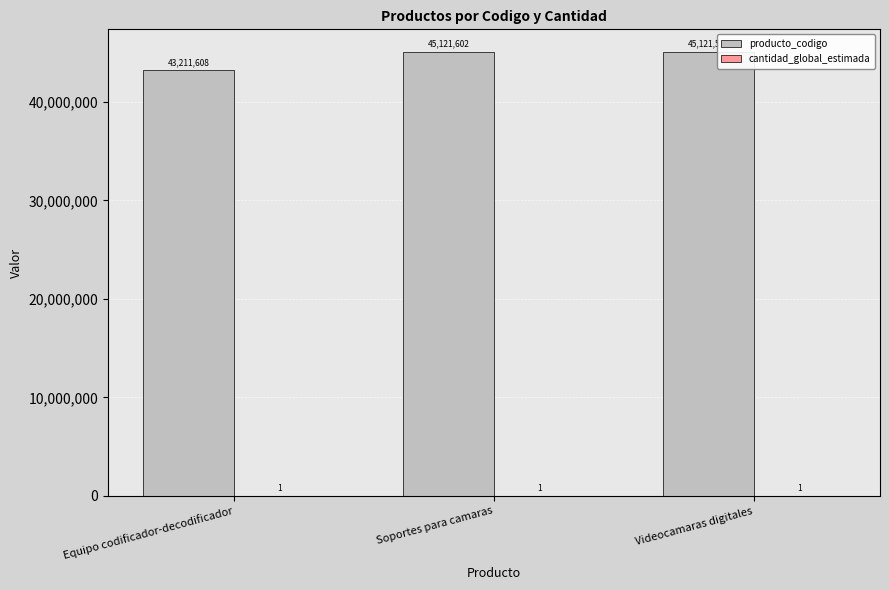

The producto_codigo series shows 28850452 at Equipo codificador-decodificador. True or false?

False